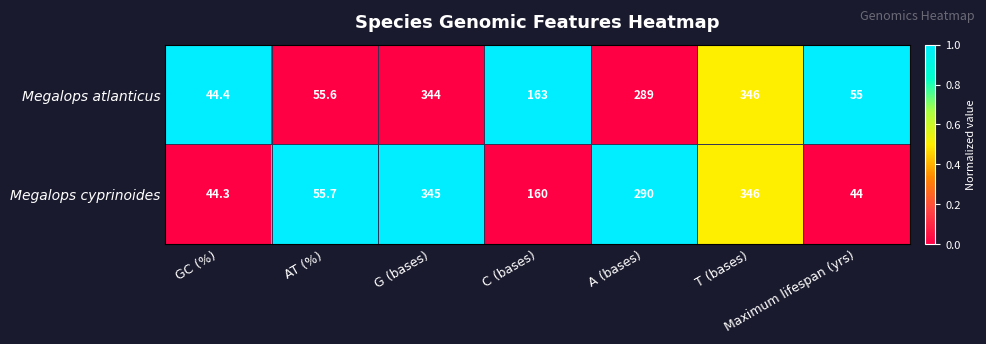

Which category has the highest value in the Megalops atlanticus series?

T (bases)